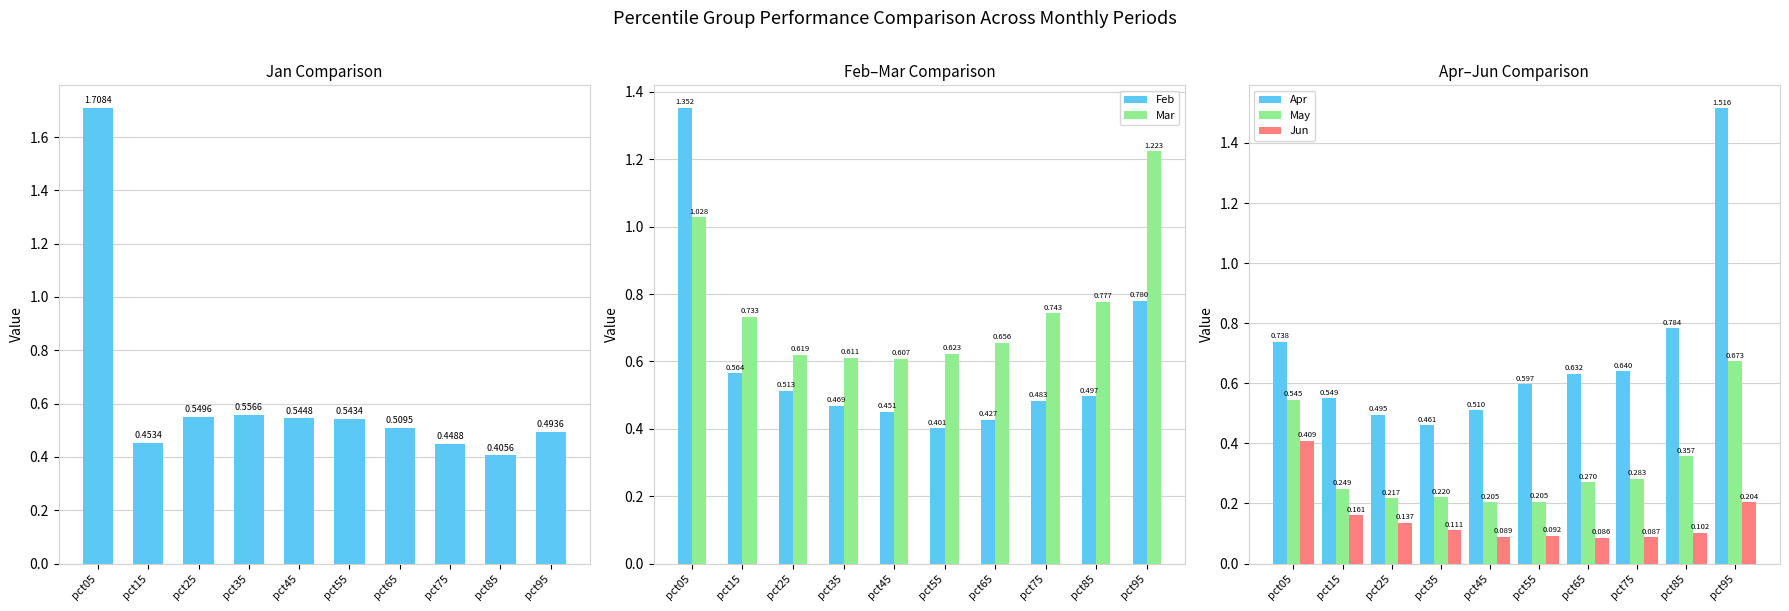

The value of May at pct95 is 0.9. True or false?

False